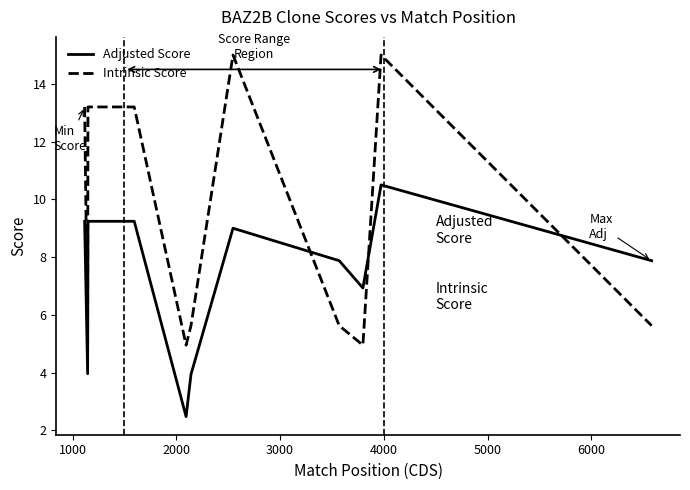

What is the lowest value of the Intrinsic Score series?

5.0